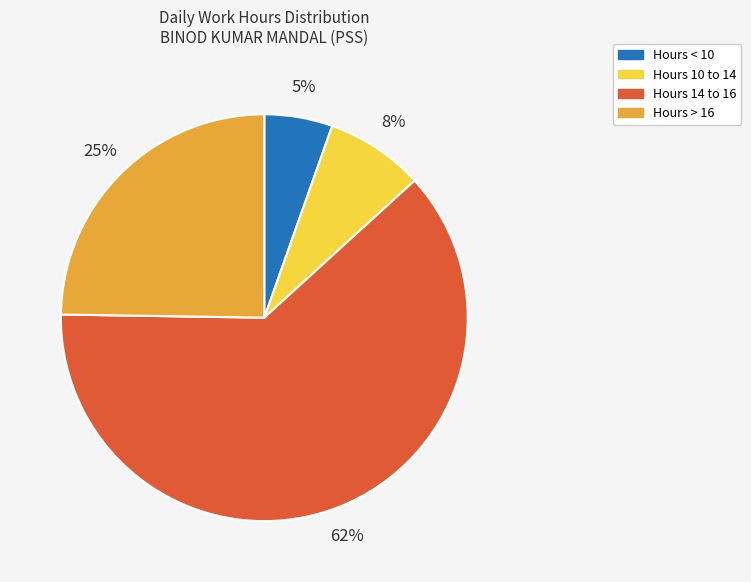

What is the smallest slice in the pie chart?

Hours < 10